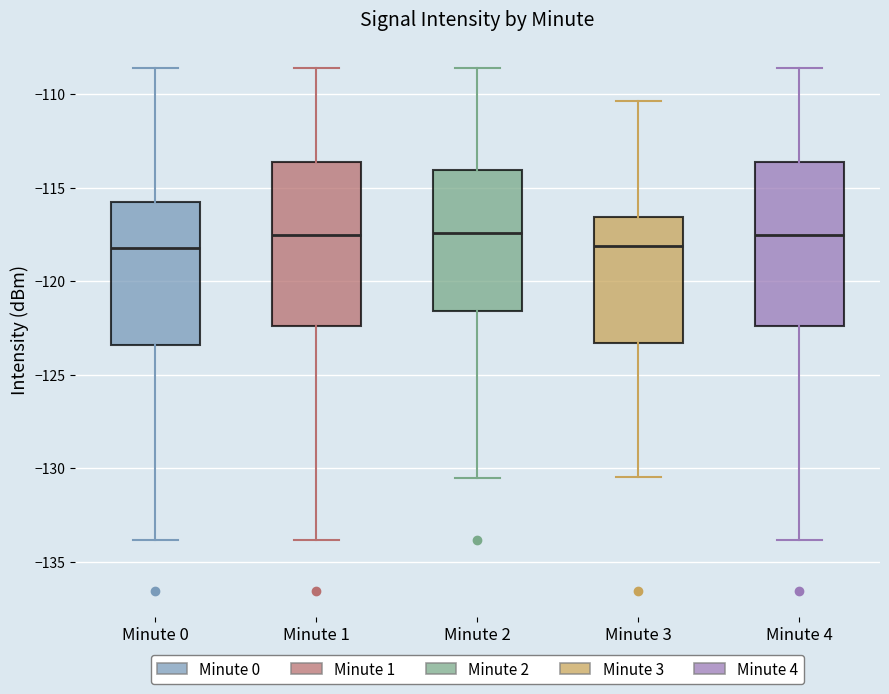

Reading left to right, read every box against the y-axis: the position of its median line, the range the box covers, and the ends of its whiskers. The values are not printed on the chart, so give them approximately, as read against the axis.

Minute 0: median -118.0, box -123.5 to -116.0, whiskers -134.0 to -108.5
Minute 1: median -117.5, box -122.5 to -113.5, whiskers -134.0 to -108.5
Minute 2: median -117.5, box -121.5 to -114.0, whiskers -130.5 to -108.5
Minute 3: median -118.0, box -123.5 to -116.5, whiskers -130.5 to -110.5
Minute 4: median -117.5, box -122.5 to -113.5, whiskers -134.0 to -108.5